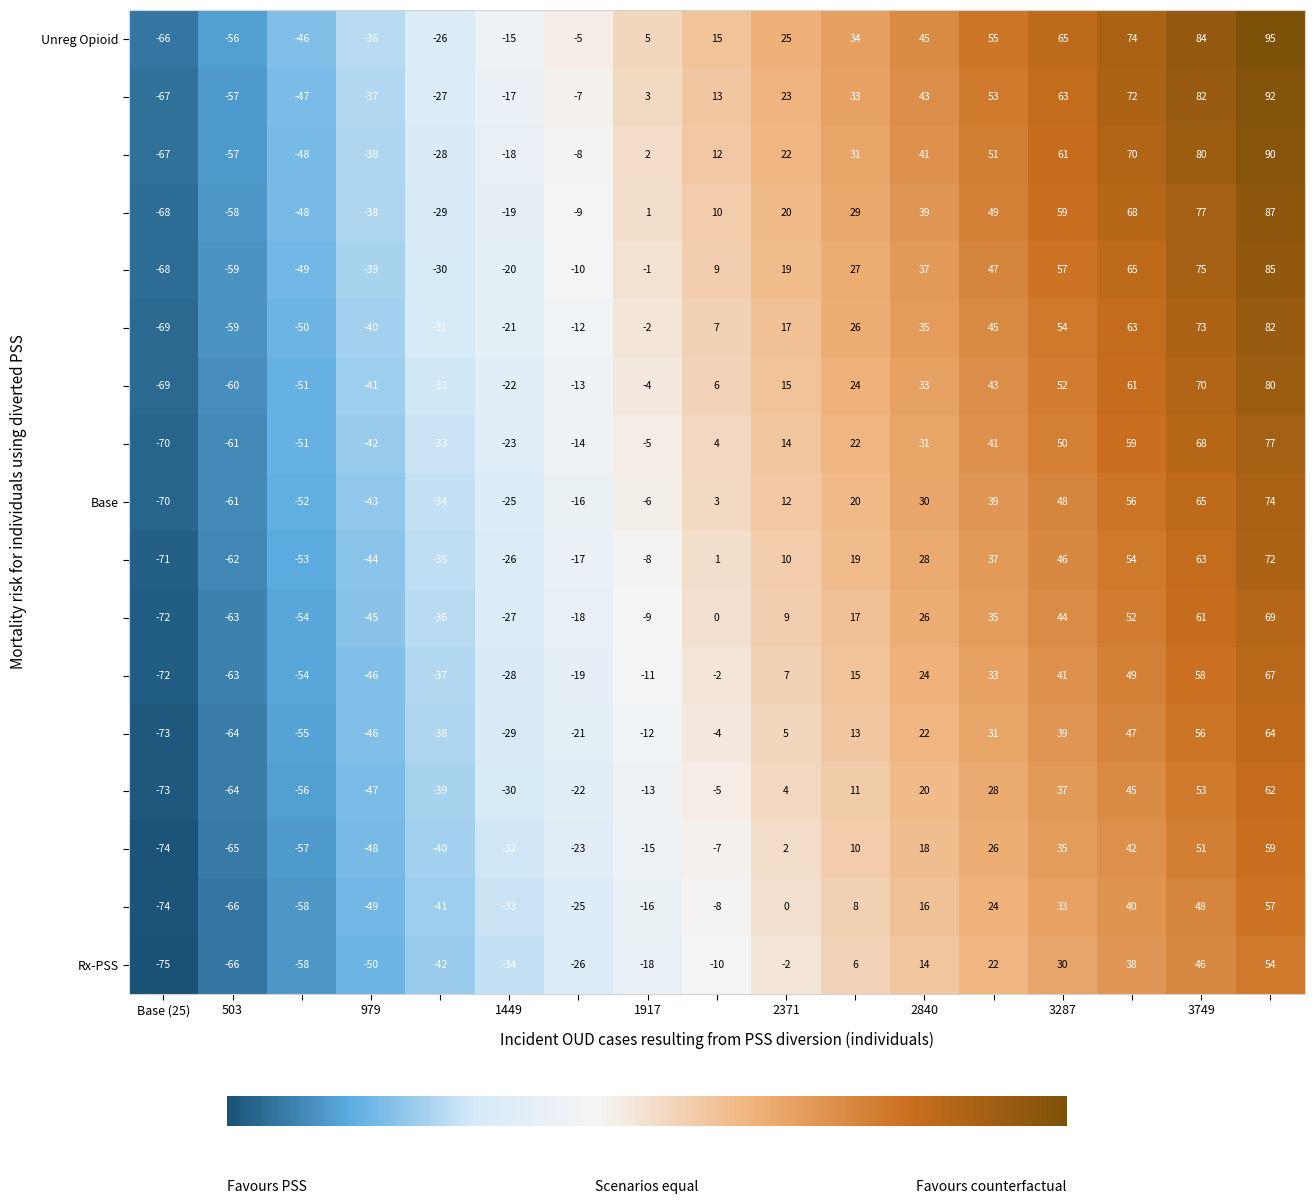

What is the minimum value shown in the chart?

-75